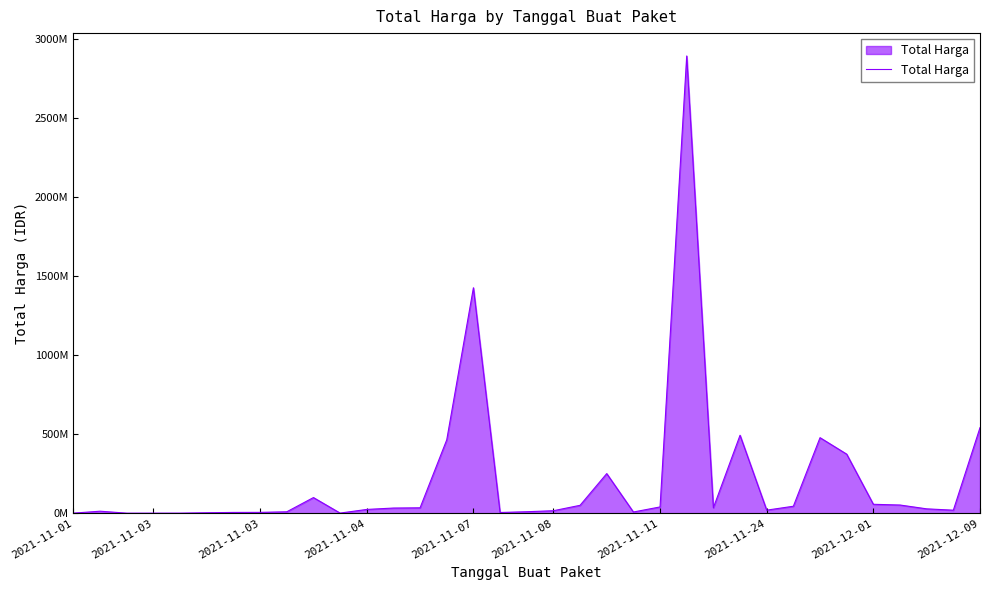

Does the chart display data point markers on the line(s)?

No